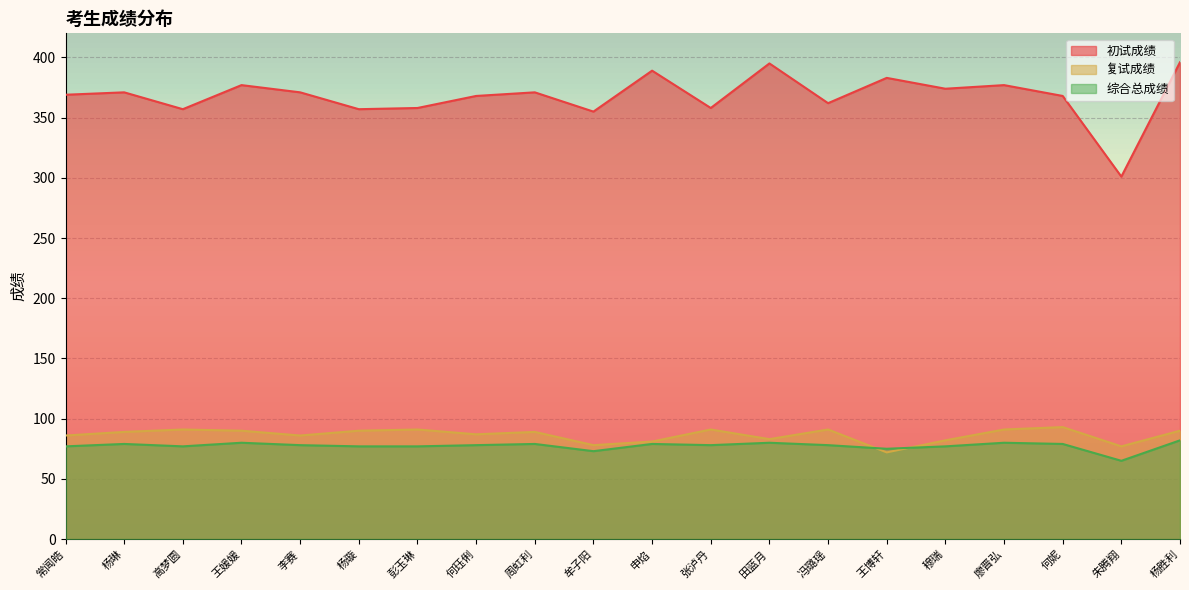

Reading left to right, what are all the values shown in this chart?

初试成绩: 常闻皓=369	杨琳=371	高梦圆=357	王媛媛=377	李赛=371	杨璇=357	彭玉琳=358	何珏俐=368	周虹利=371	牟子阳=355	申焰=389	张泸丹=358	田蓝月=395	冯璐瑶=362	王博轩=383	穆瑞=374	廖晋弘=377	何妮=368	朱腾翔=301	杨胜利=396
复试成绩: 常闻皓=86	杨琳=89	高梦圆=91	王媛媛=90	李赛=86	杨璇=90	彭玉琳=91	何珏俐=87	周虹利=89	牟子阳=78	申焰=81	张泸丹=91	田蓝月=83	冯璐瑶=91	王博轩=72	穆瑞=82	廖晋弘=91	何妮=93	朱腾翔=77	杨胜利=90
综合总成绩: 常闻皓=77	杨琳=79	高梦圆=77	王媛媛=80	李赛=78	杨璇=77	彭玉琳=77	何珏俐=78	周虹利=79	牟子阳=73	申焰=79	张泸丹=78	田蓝月=80	冯璐瑶=78	王博轩=75	穆瑞=77	廖晋弘=80	何妮=79	朱腾翔=65	杨胜利=82